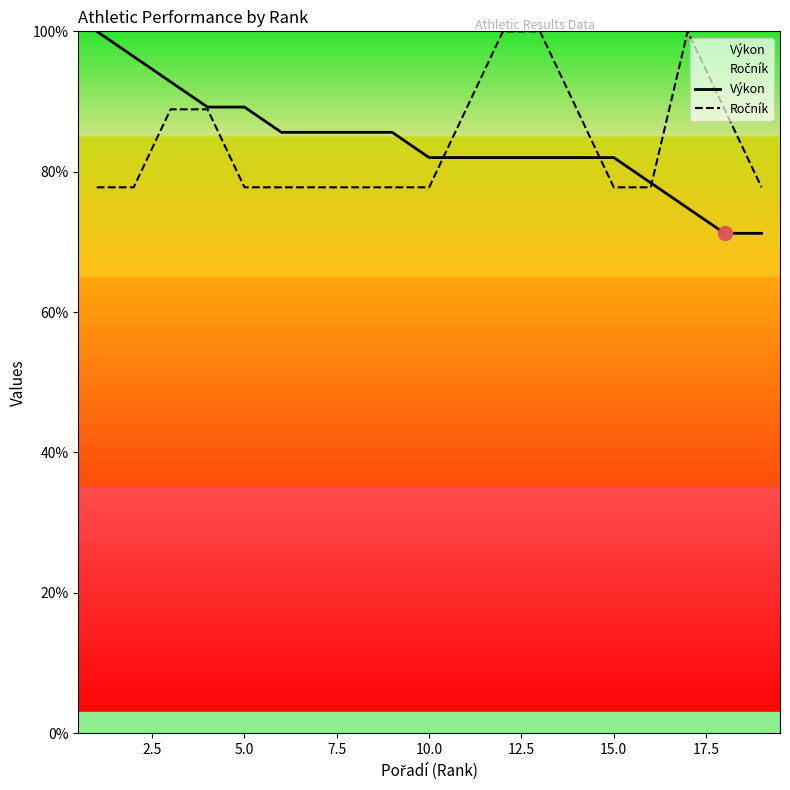

What is the total value across all series at 15.0?

159.8